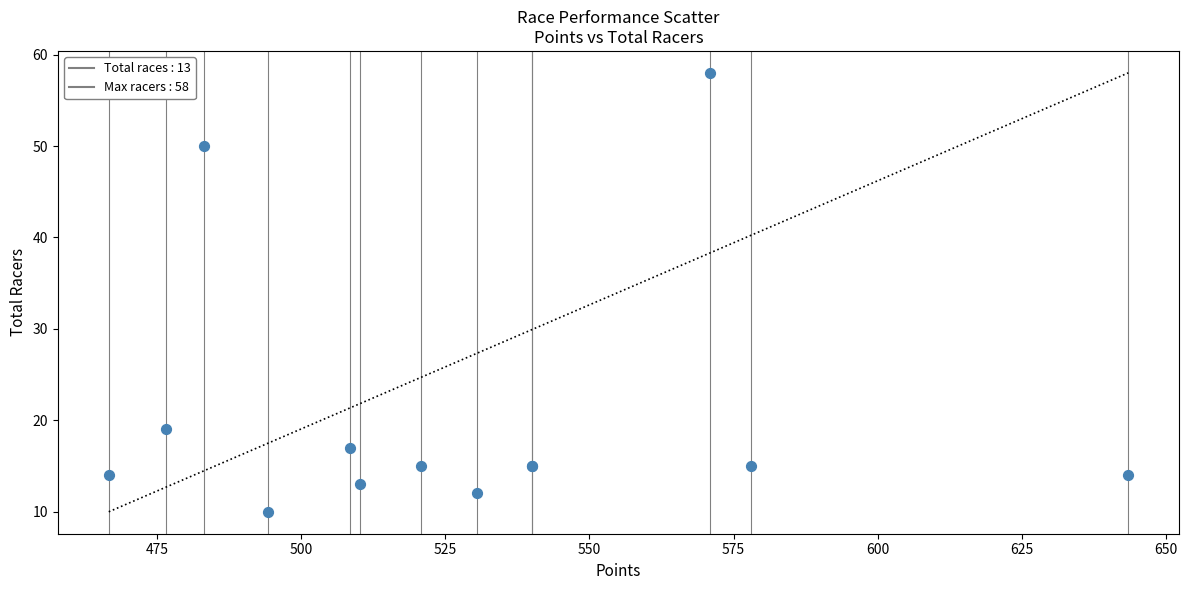

What Y value in the scatter plot is closest to 34?

19